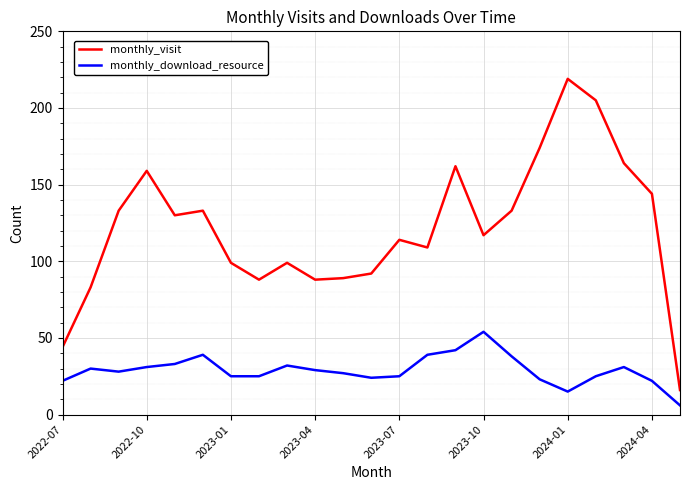

At how many categories does at least one series exceed 126?

11